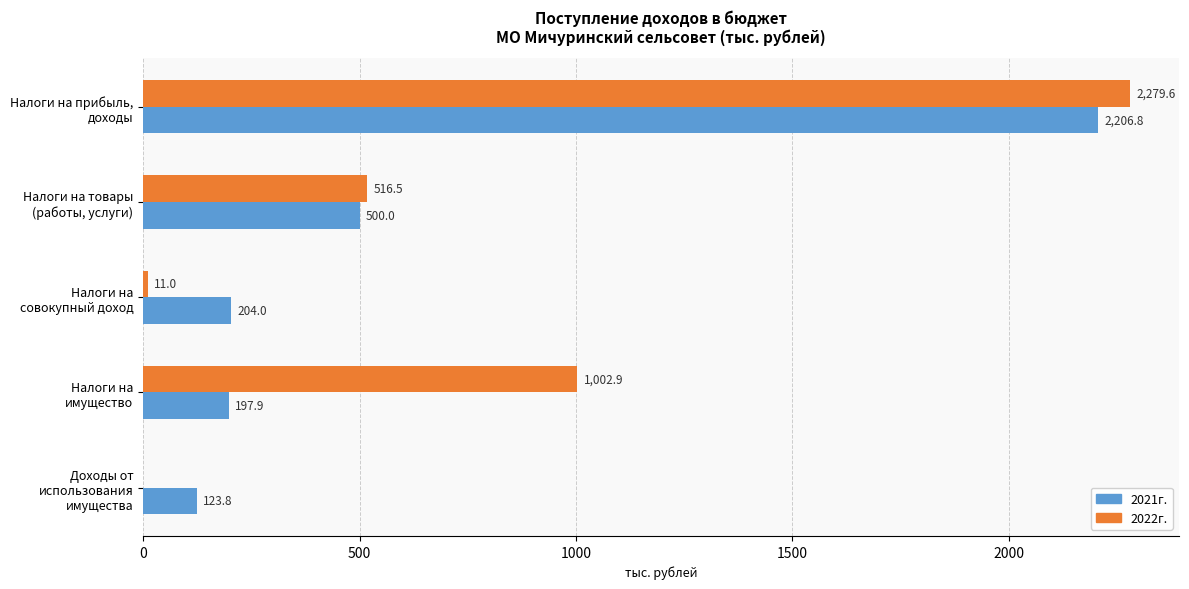

What is the average value of the 2022г. series?

762.0